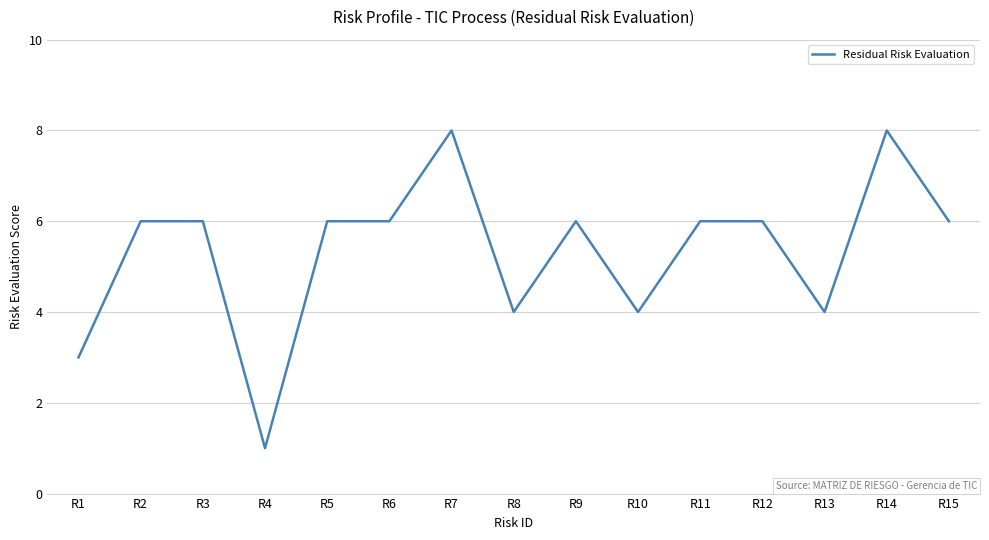

What is the sum of the values at R5 and R4?

7